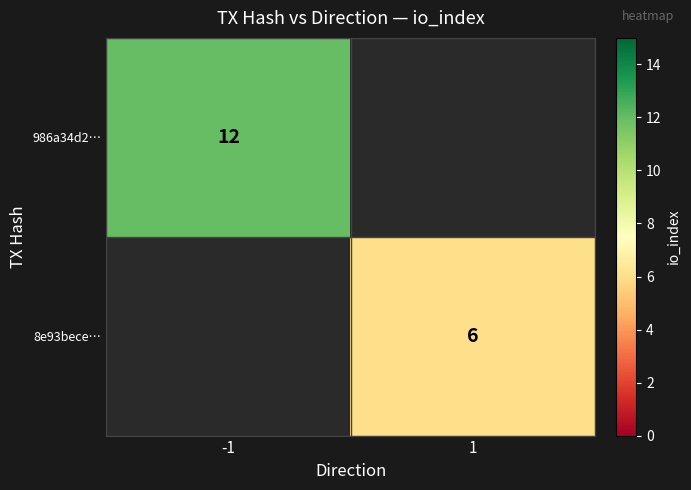

What is the greatest value displayed?

12.0